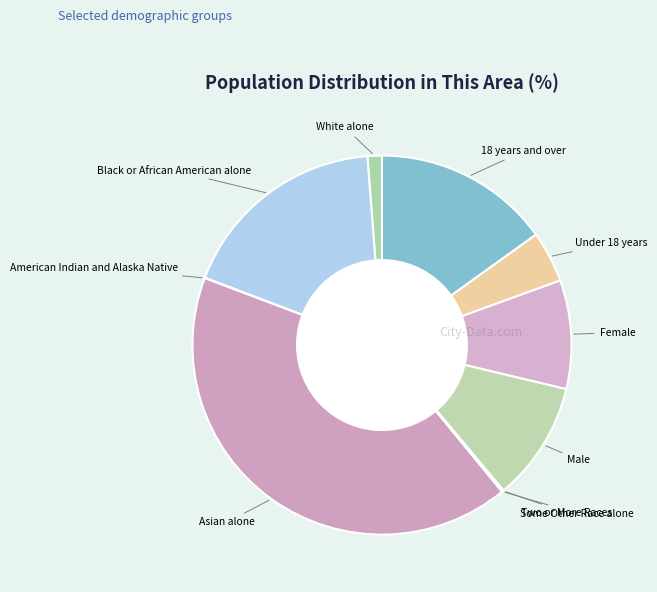

Which slice is the largest?

Asian alone